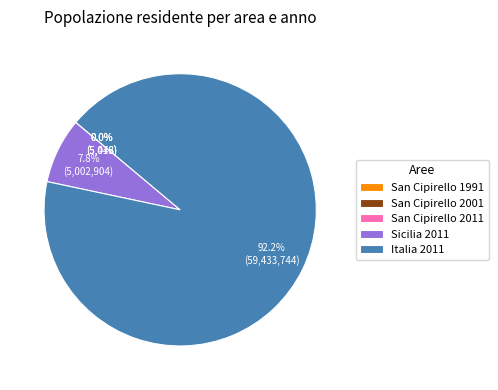

Between Sicilia 2011 and Italia 2011, which is larger?

Italia 2011